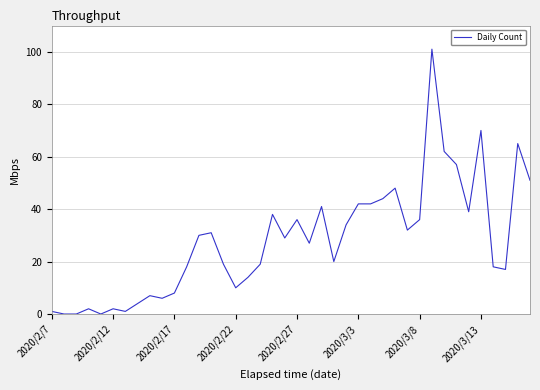

What is the difference between the maximum and minimum values?

101